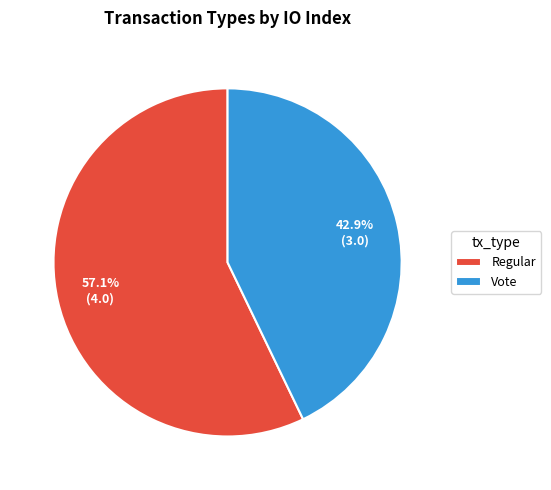

Which category has the smallest portion of the pie?

Vote